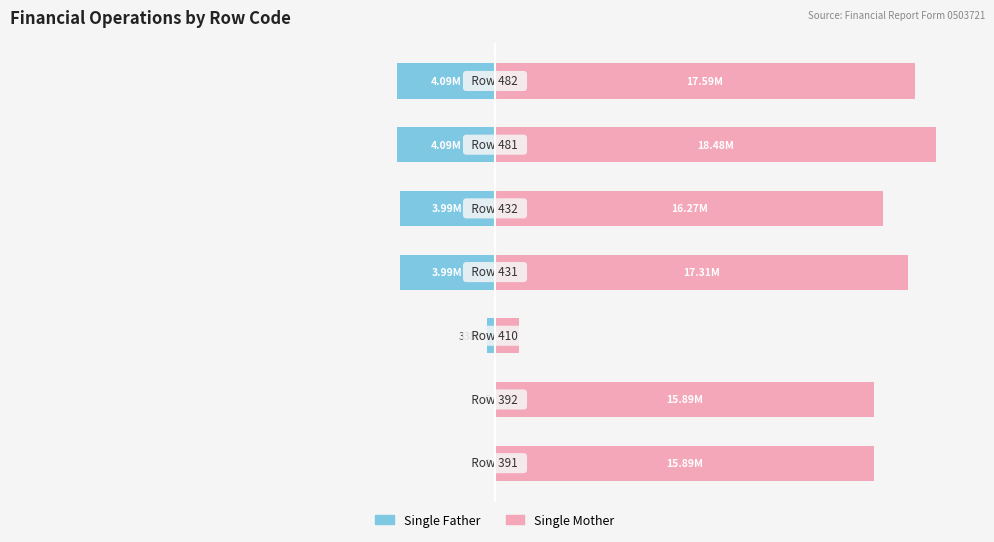

At how many categories does at least one series exceed 0?

7